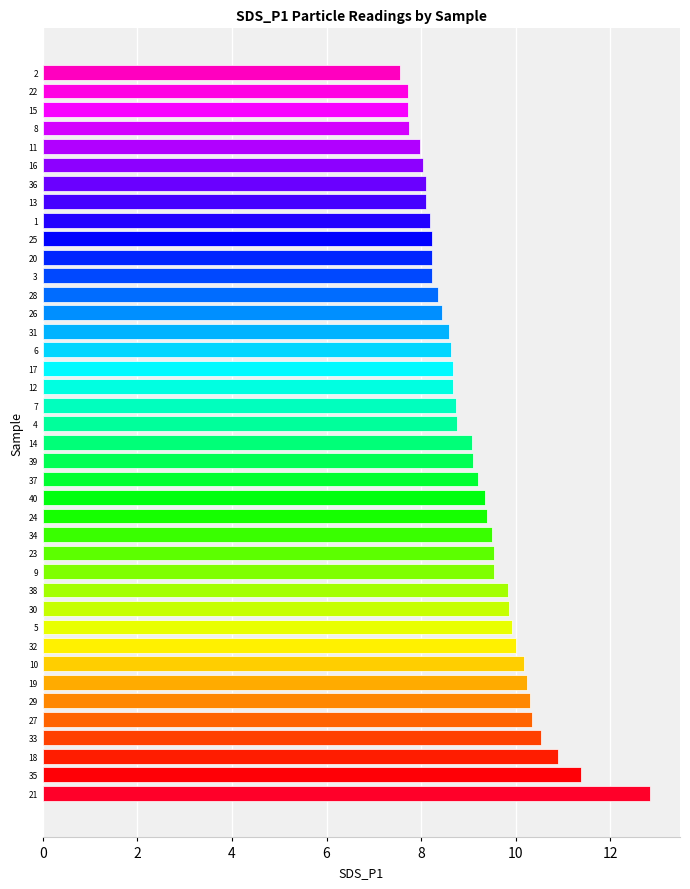

How many distinct data groups are displayed?

1